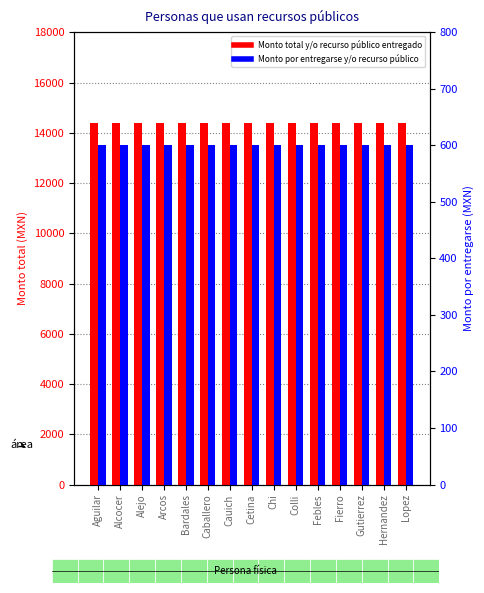

Reading left to right, list all the values displayed in this chart.

Monto total y/o recurso público entregado: Aguilar=14400	Alcocer=14400	Alejo=14400	Arcos=14400	Bardales=14400	Caballero=14400	Cauich=14400	Cetina=14400	Chi=14400	Colli=14400	Febles=14400	Fierro=14400	Gutierrez=14400	Hernandez=14400	Lopez=14400
Monto por entregarse y/o recurso público: Aguilar=600	Alcocer=600	Alejo=600	Arcos=600	Bardales=600	Caballero=600	Cauich=600	Cetina=600	Chi=600	Colli=600	Febles=600	Fierro=600	Gutierrez=600	Hernandez=600	Lopez=600